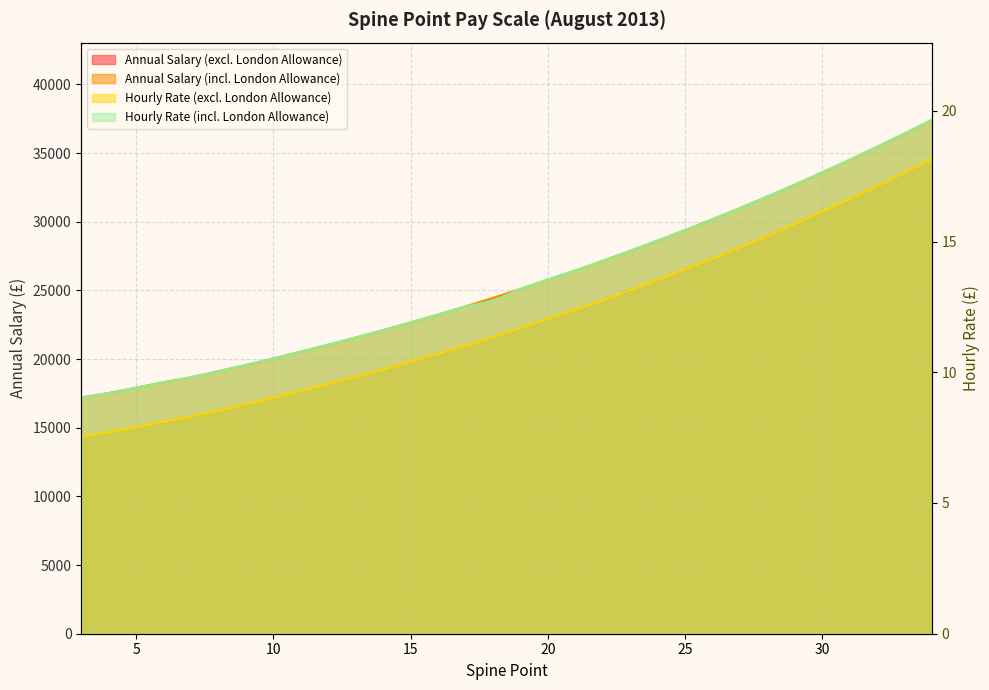

Between 22 and 6, which is larger?

22